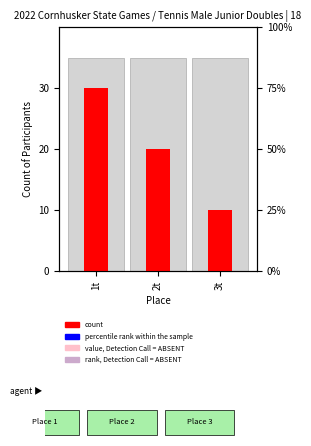

What is the change in value from 1t to 3t?

-2